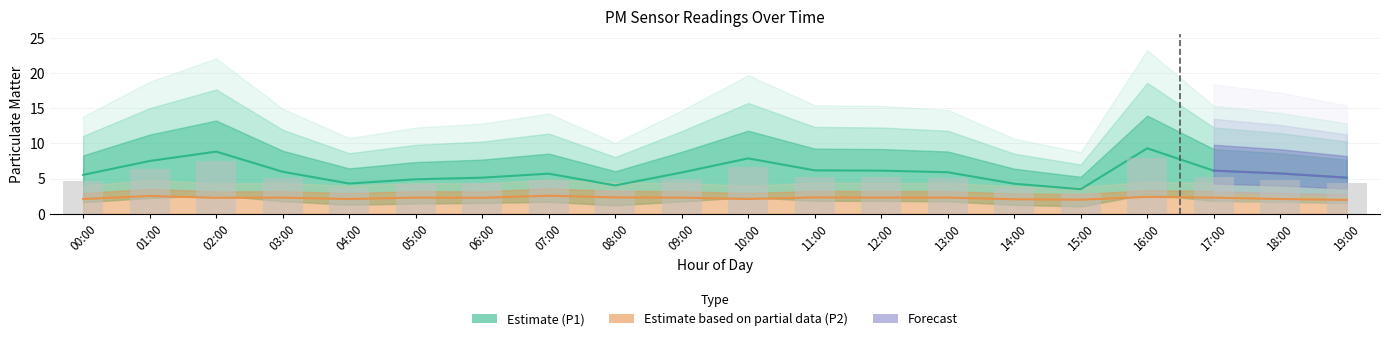

What is the value of the P2 bar at the 13th from the left?

2.3